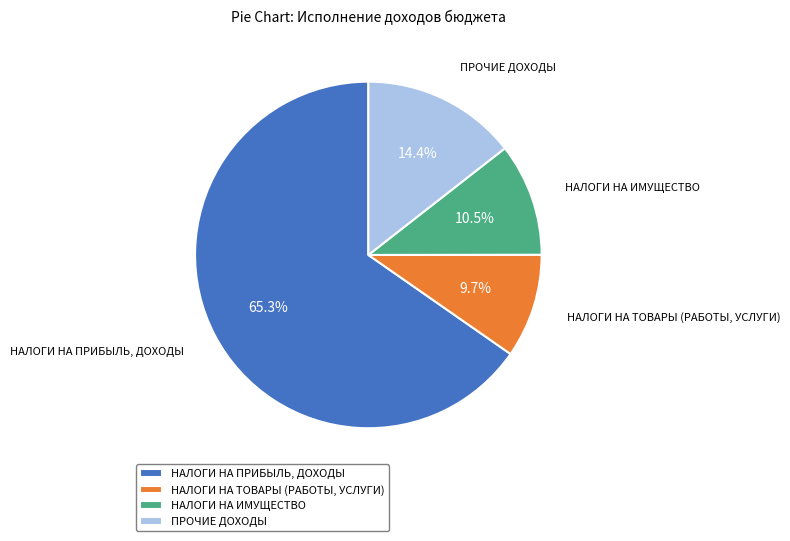

True or false: НАЛОГИ НА ПРИБЫЛЬ, ДОХОДЫ accounts for 65% of the total.

True